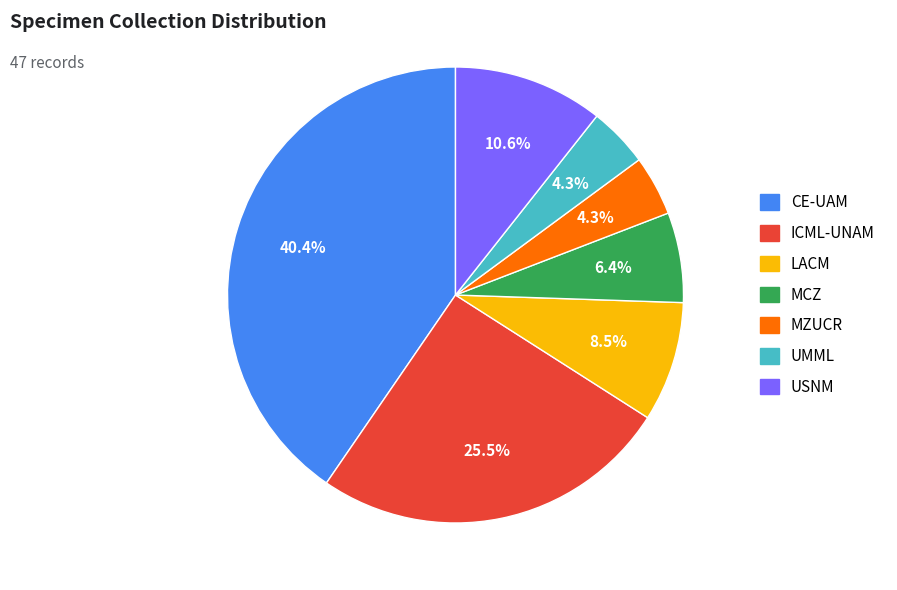

Which slice is the largest?

CE-UAM